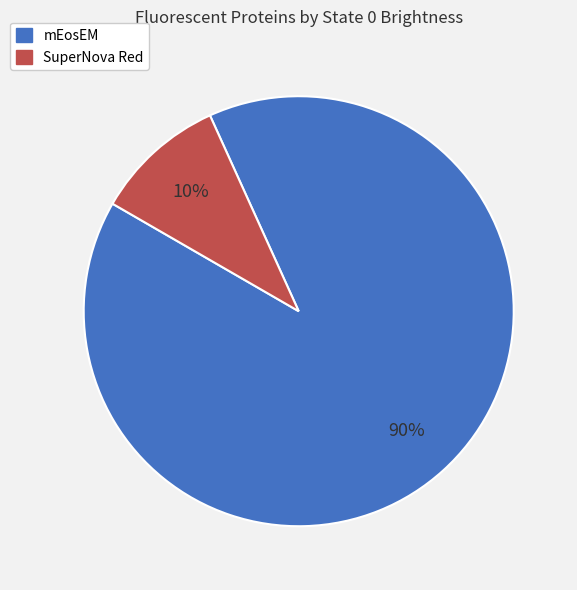

Which has a higher value, SuperNova Red or mEosEM?

mEosEM